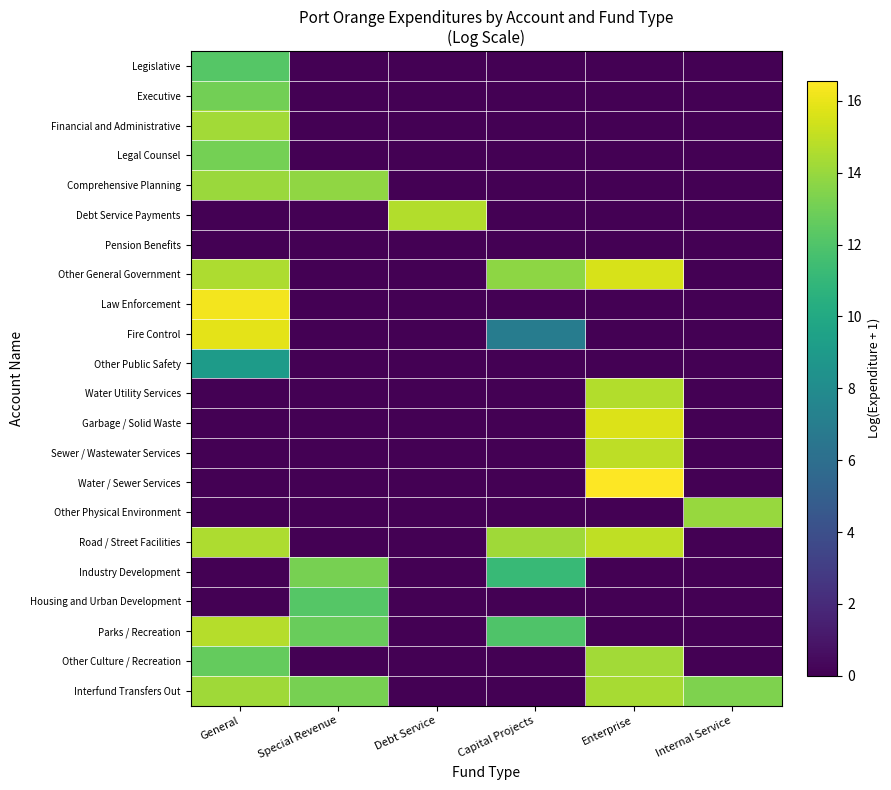

Between Debt Service and Internal Service, which is larger?

Debt Service